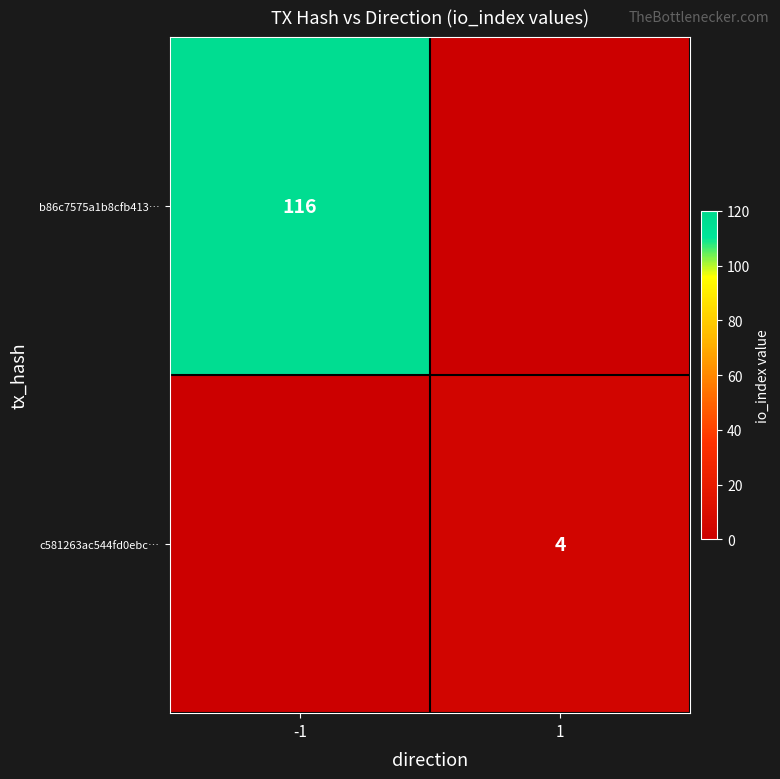

True or false: c581263ac544fd0ebc… has a value of 7 at 1.

False